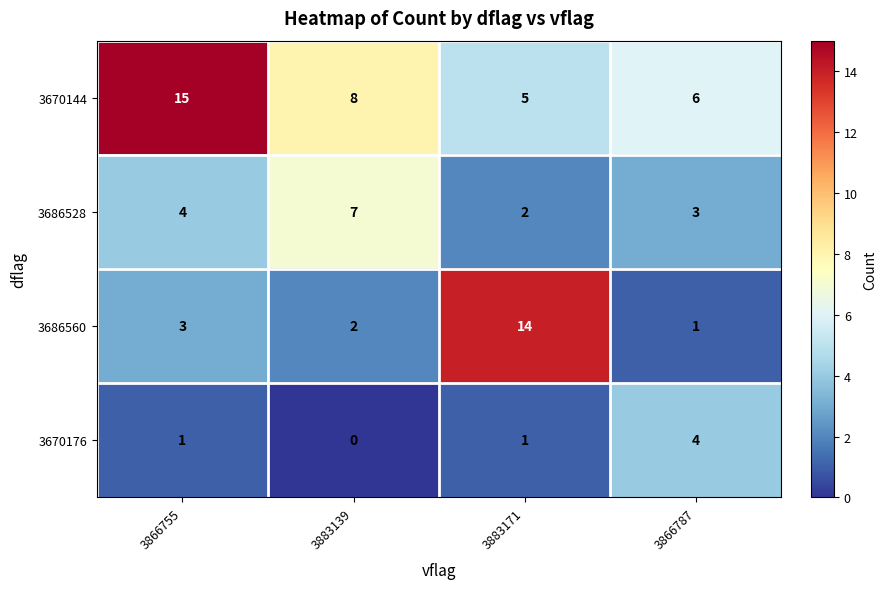

At which category is the sum across all series the highest?

3866755